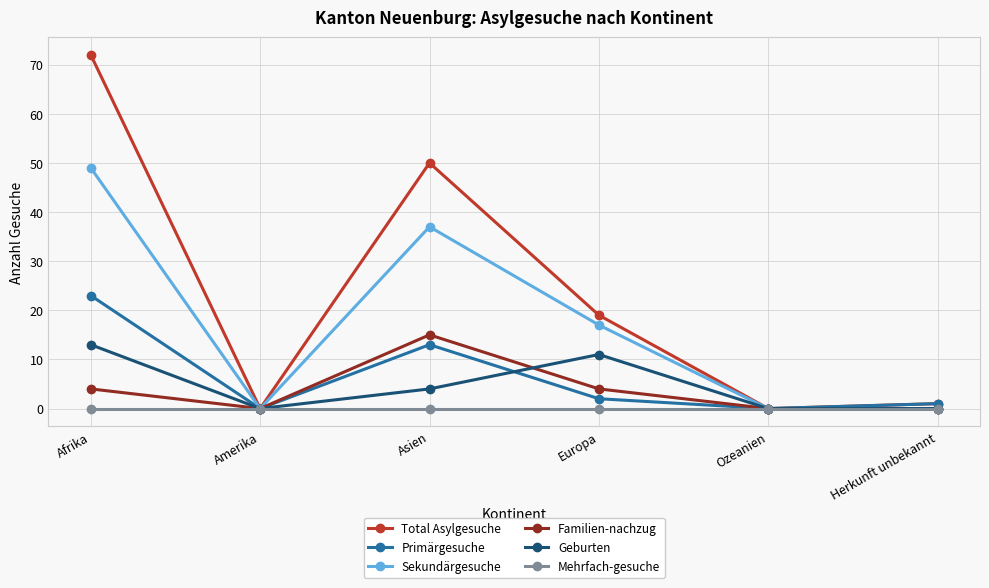

Which series has the largest total across all categories?

Total Asylgesuche